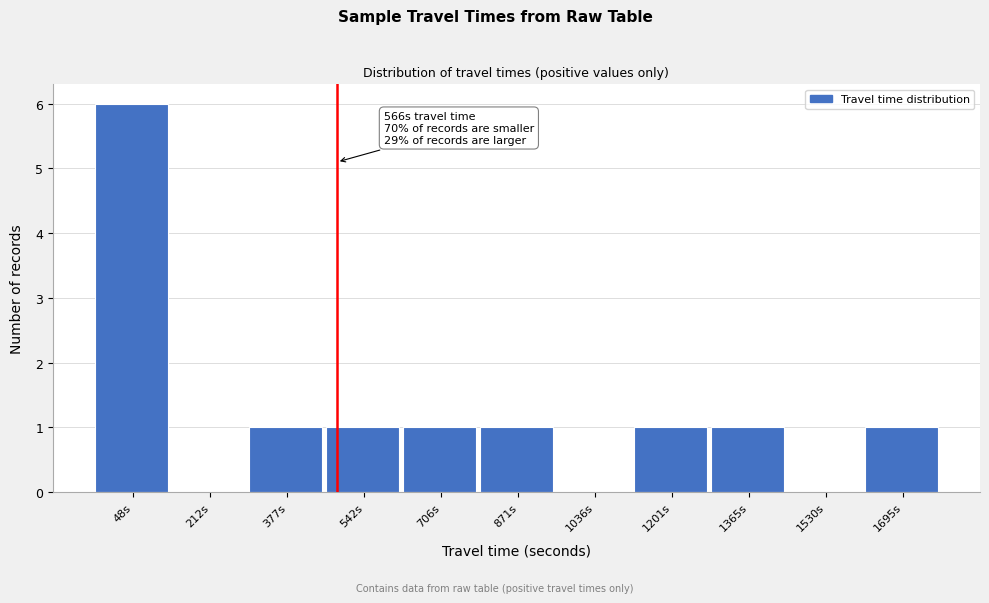

Reading left to right, transcribe all the data shown in this chart.

48s=6	212s=0	377s=1	542s=1	706s=1	871s=1	1036s=0	1201s=1	1365s=1	1530s=0	1695s=1